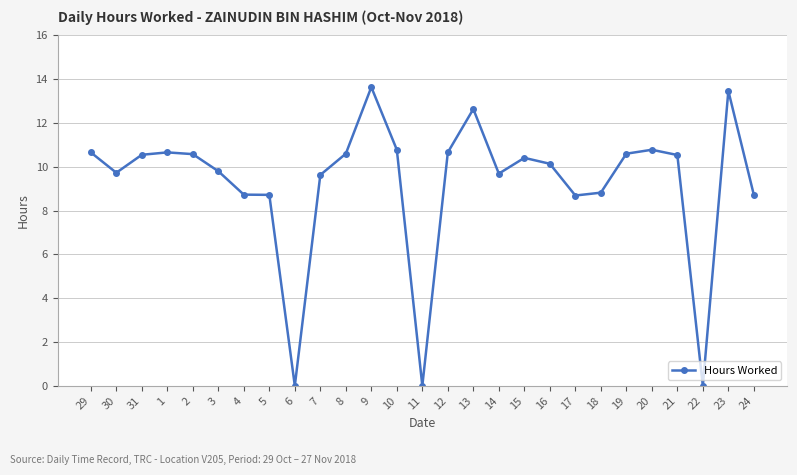

True or false: the data has more than 0 interior local peaks.

True